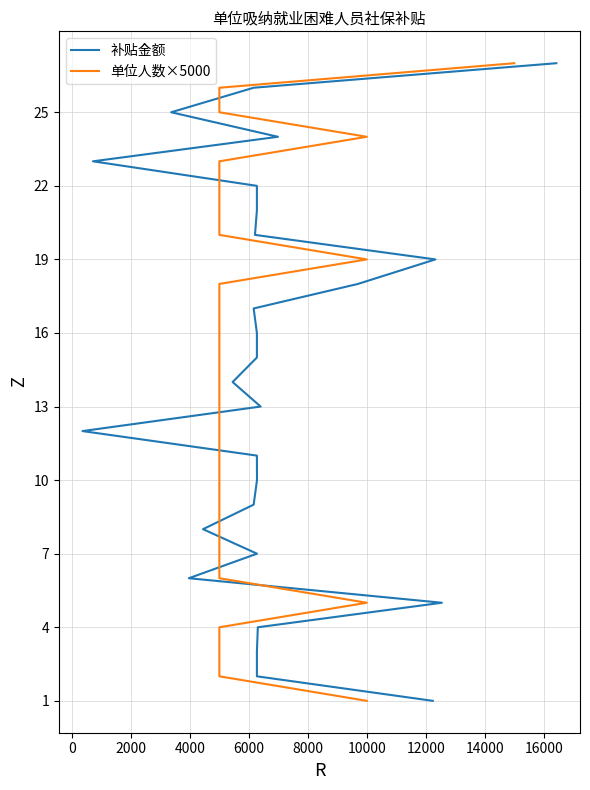

Which series has the largest range (max minus min)?

补贴金额